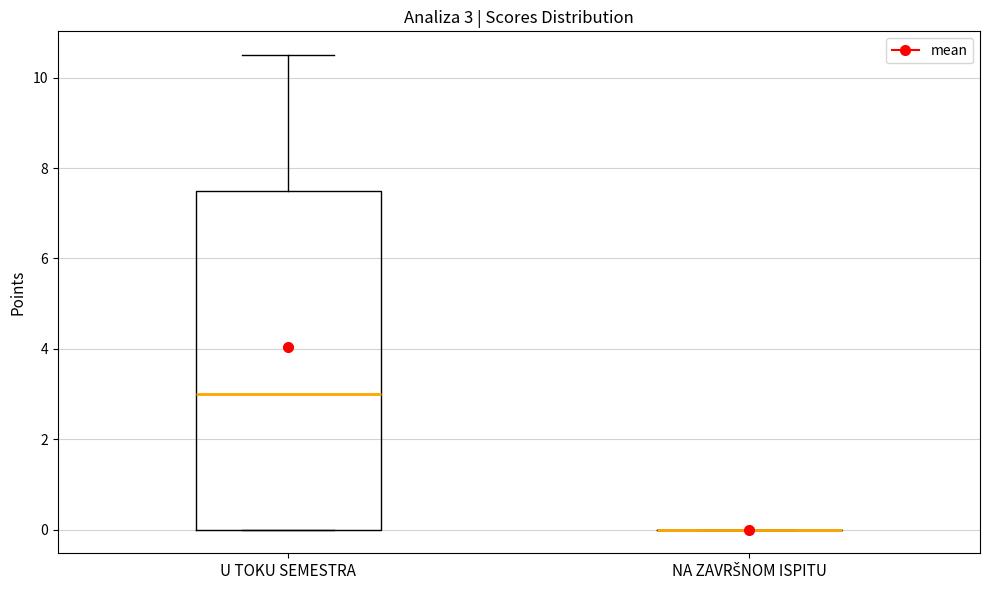

Which box is the tallest, from its lower edge to its upper edge?

U TOKU SEMESTRA